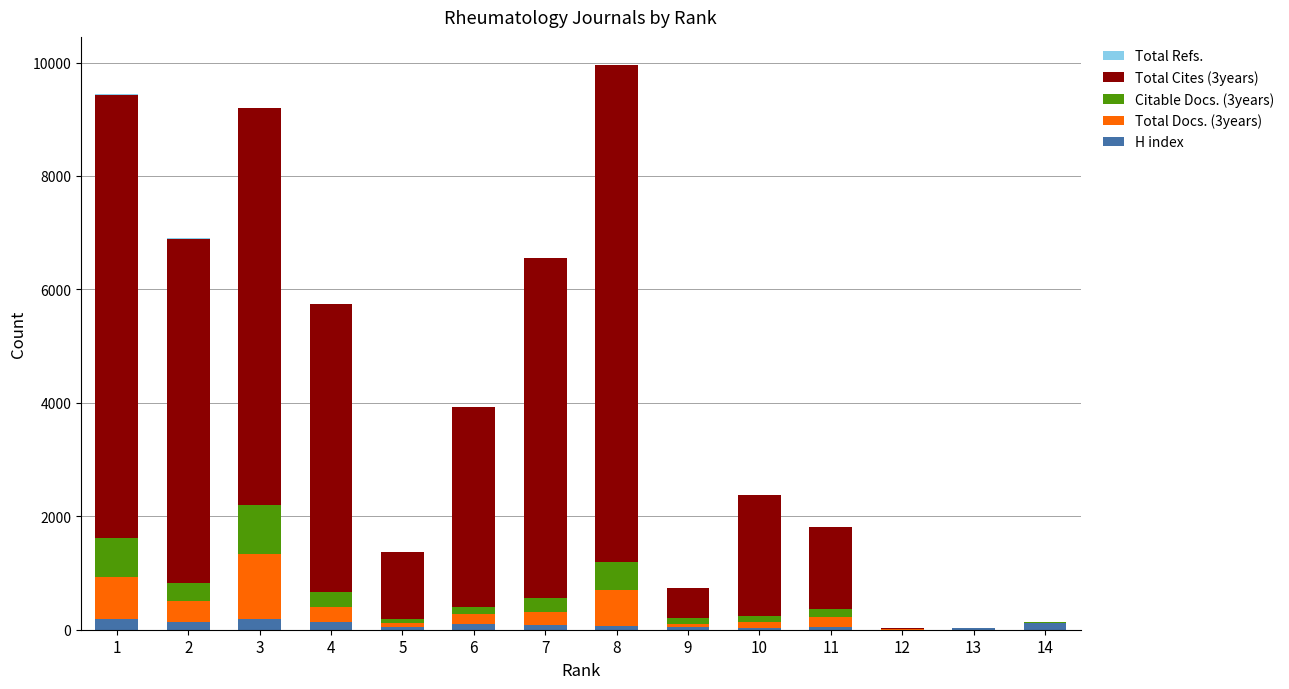

Which has a higher value, 6 or 10?

6